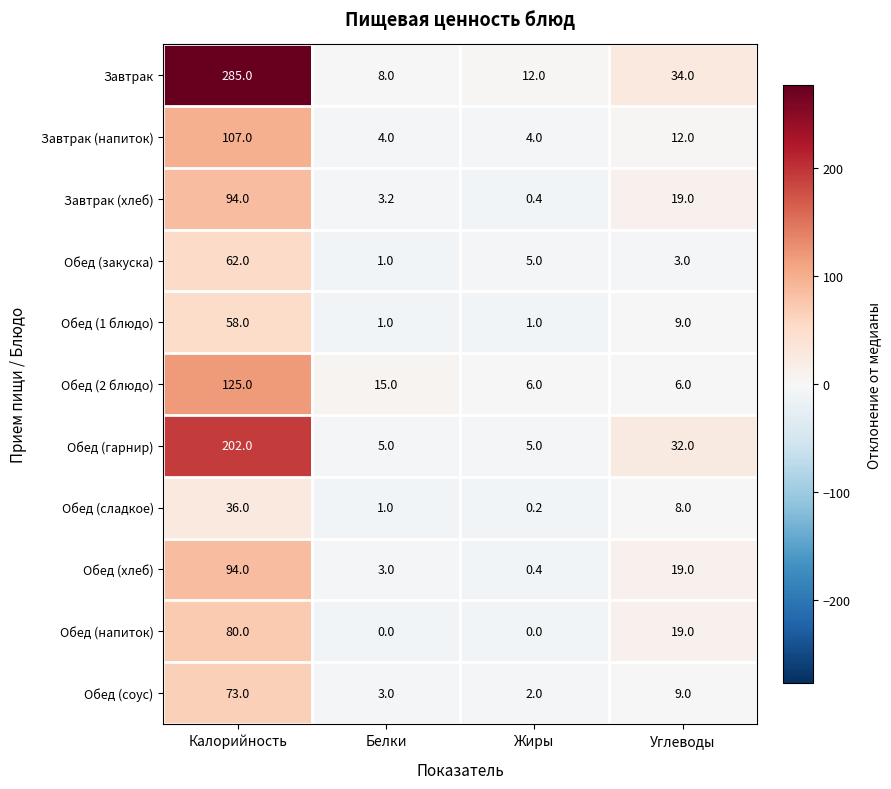

Which series has the widest spread of values?

Завтрак